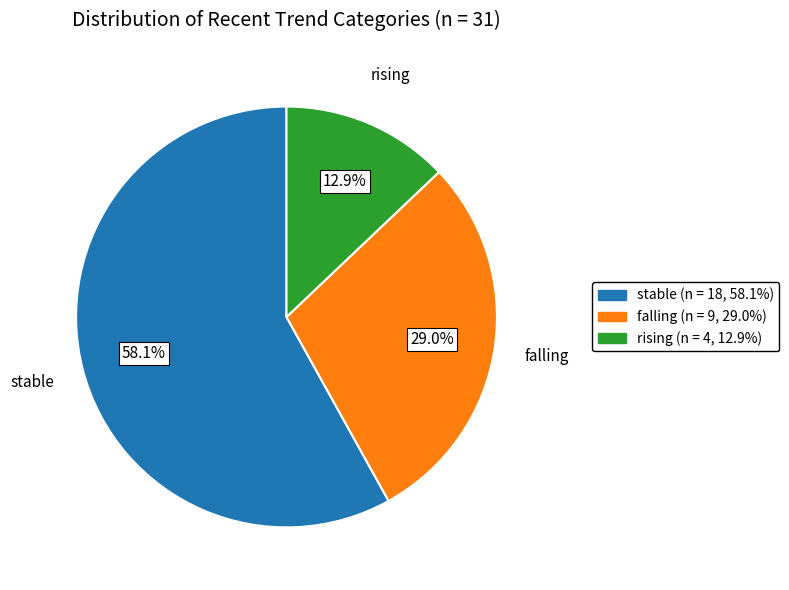

True or false: falling accounts for 35% of the total.

False